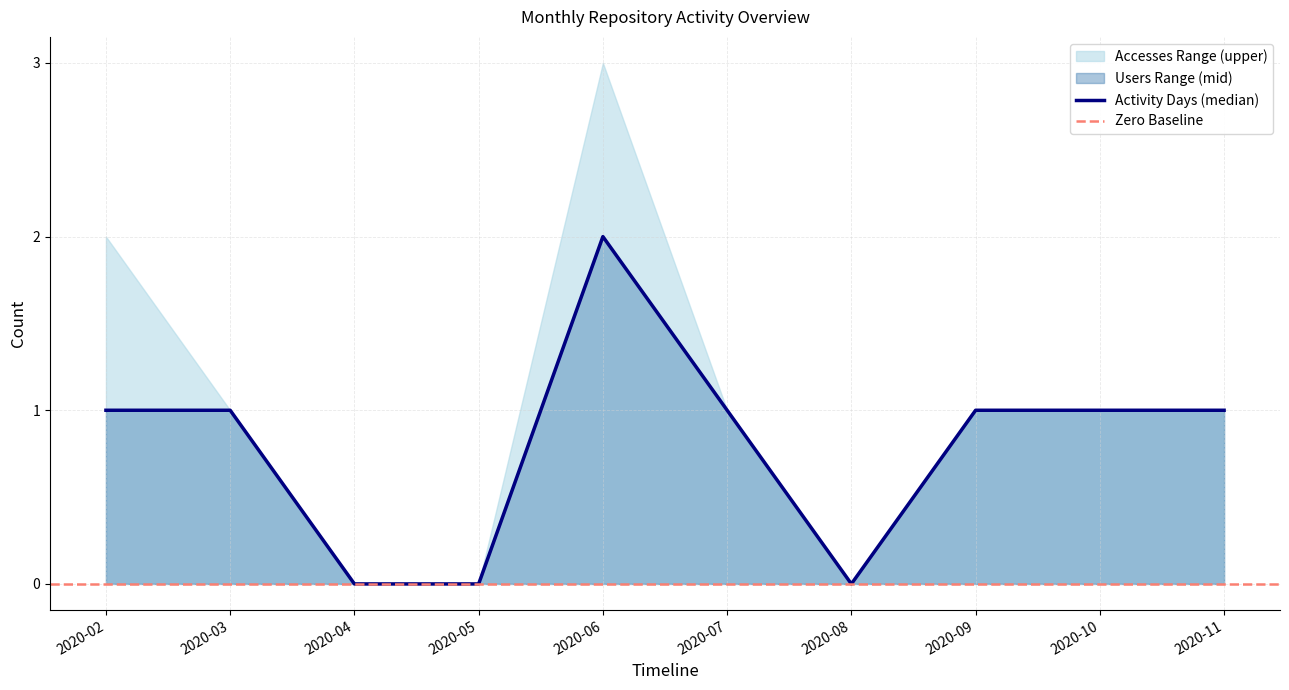

What is the sum of the Users values at 2020-07 and 2020-06?

3